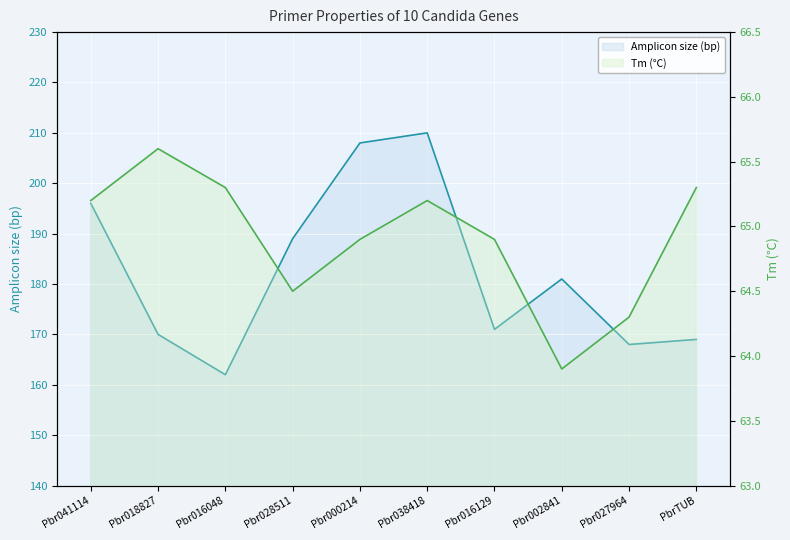

What is the difference between the maximum and minimum values in the Tm series?

1.7